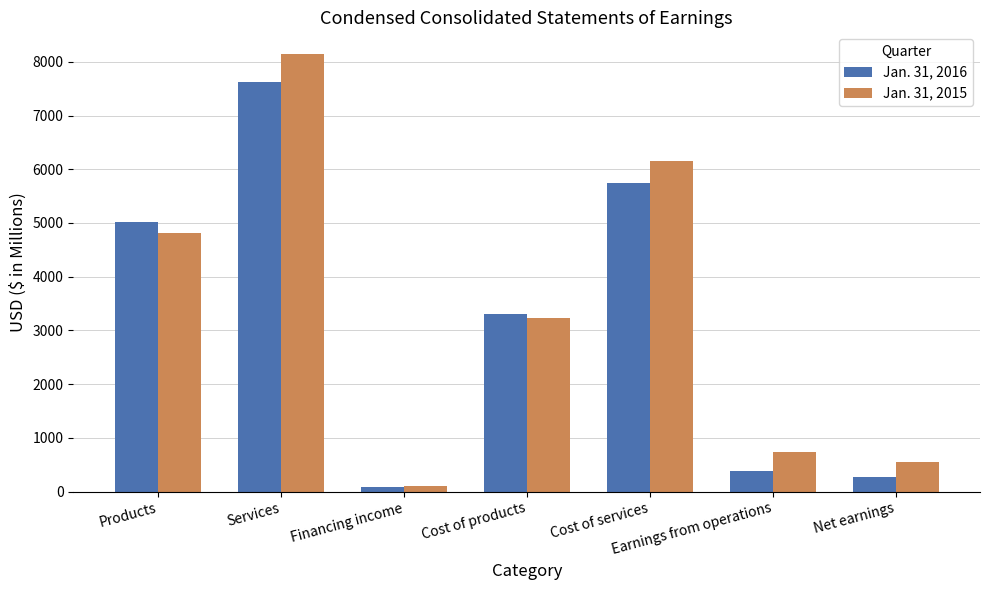

Are the bars grouped side by side (vs. stacked)?

Yes